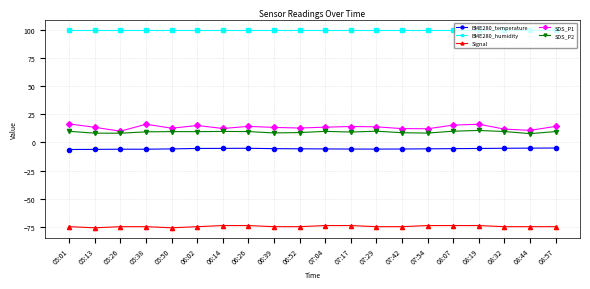

Which series has the largest total across all categories?

BME280_humidity